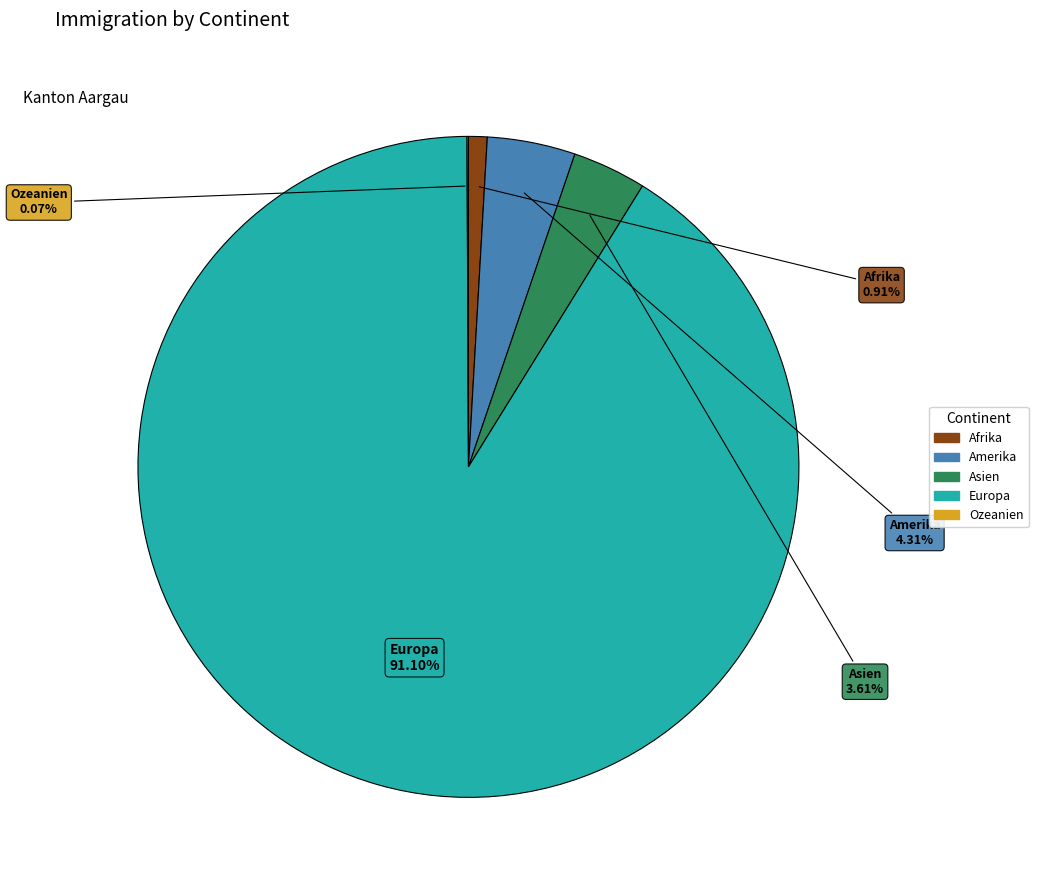

Between Asien and Afrika, which is larger?

Asien